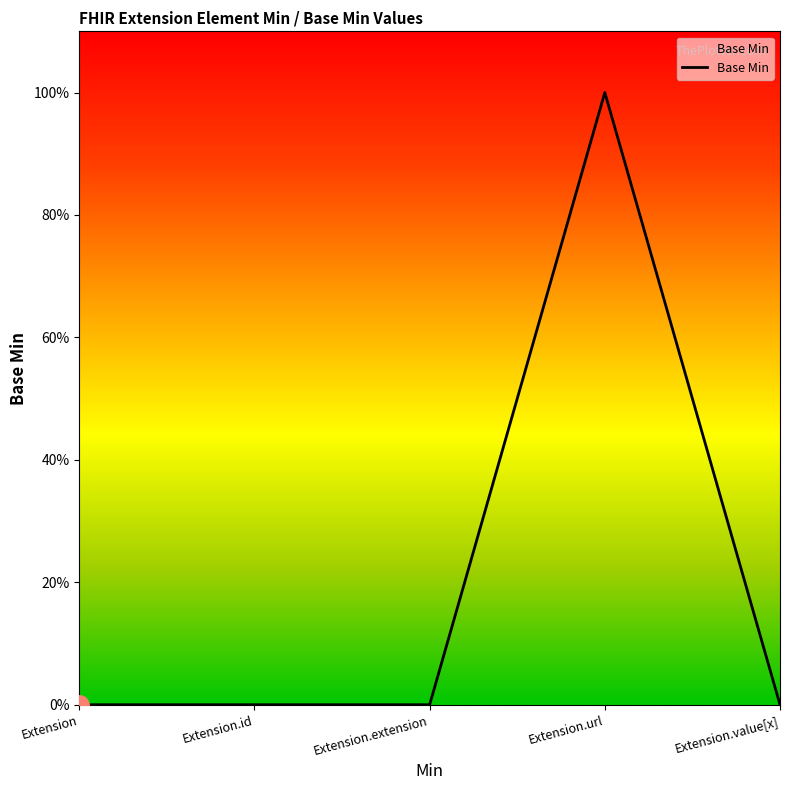

The value at Extension.extension is 0. True or false?

True